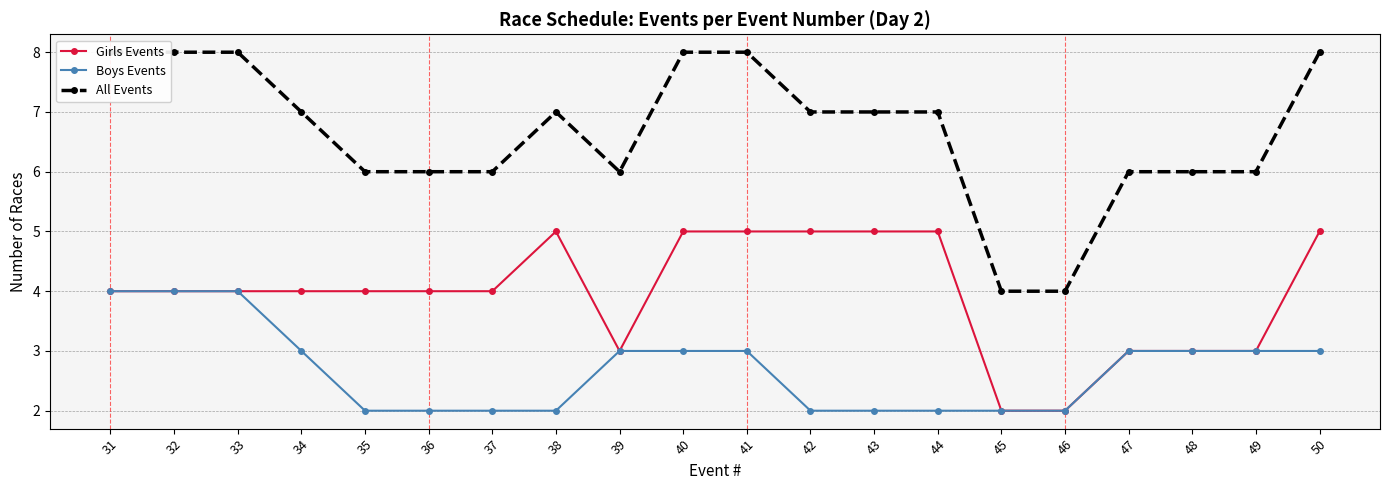

What is the value of the All Events point at the 16th from the left?

4